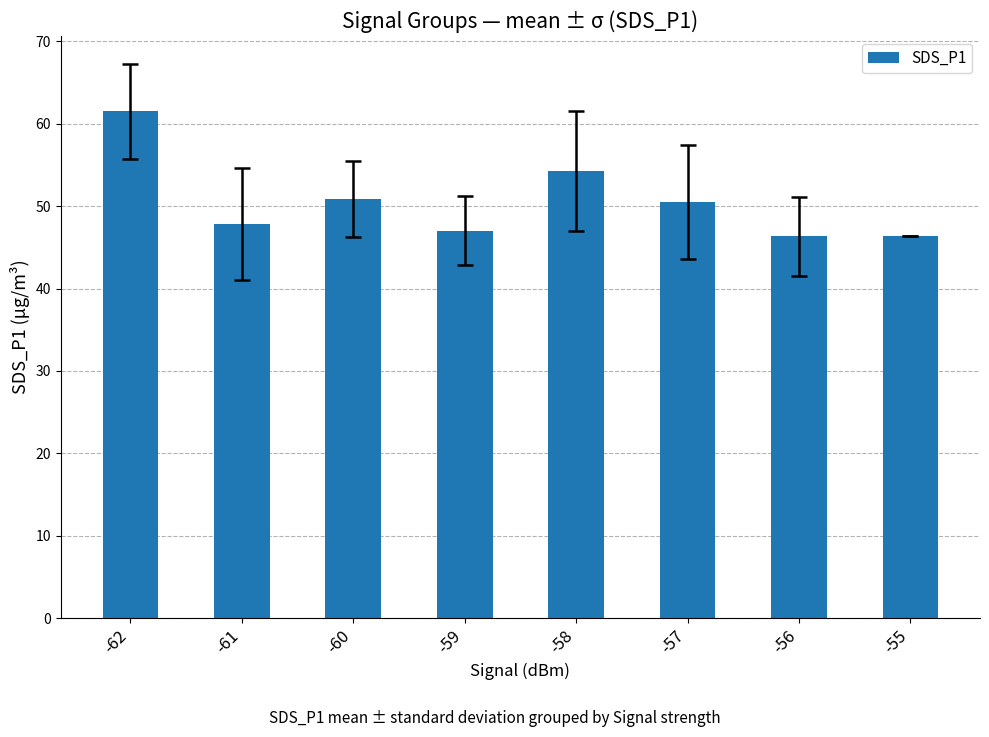

What is the smallest value displayed?

46.3